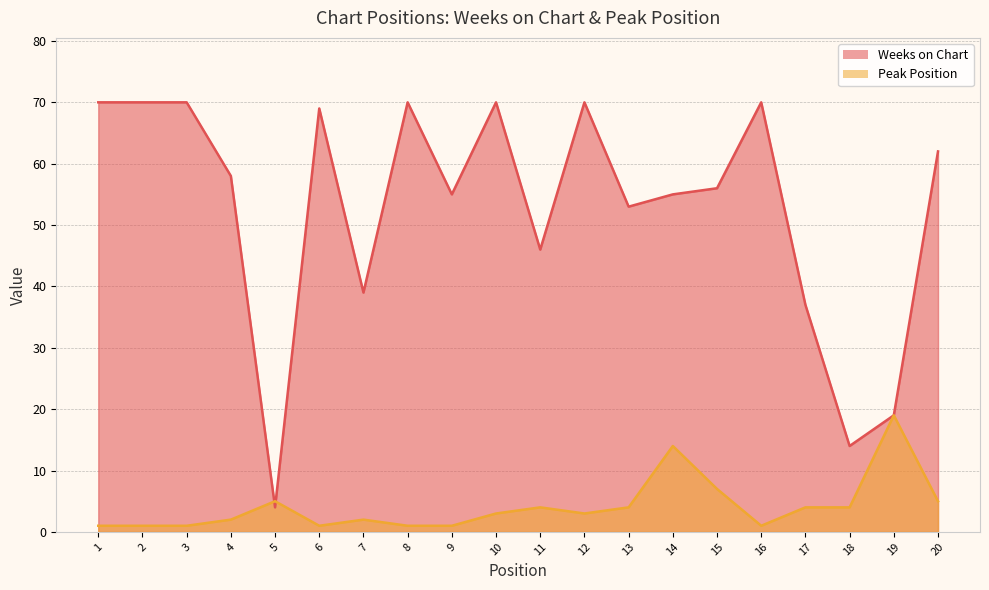

The value of Weeks on Chart at 5 is 7. True or false?

False